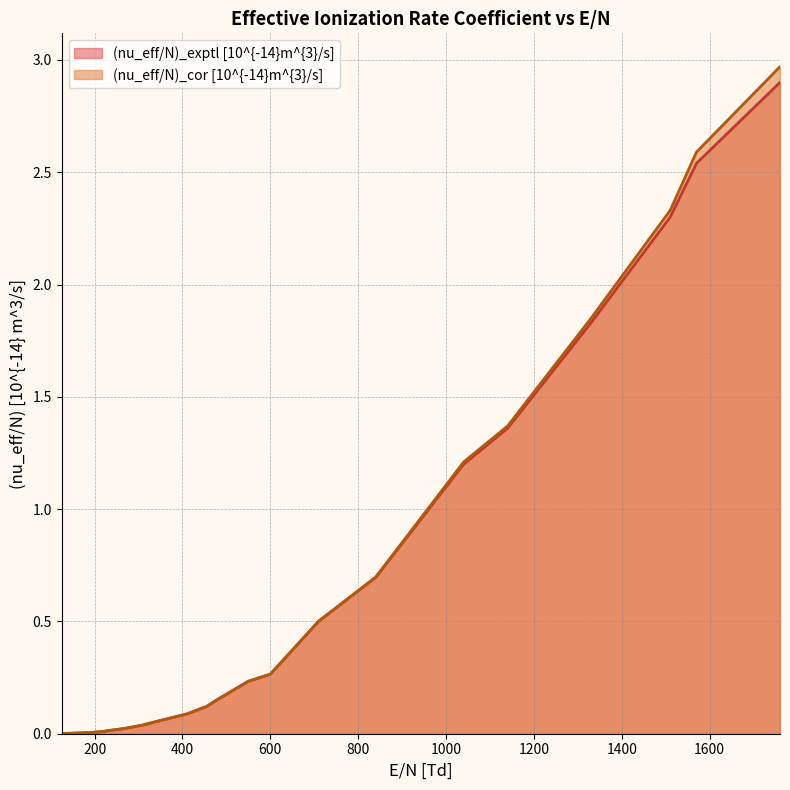

Between 350 and 1140, which series saw the biggest shift?

(nu_eff/N)_cor [10^{-14}m^{3}/s]